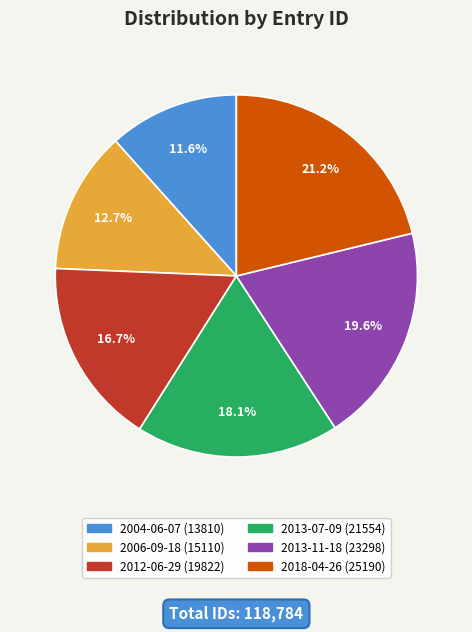

Between 2012-06-29 and 2013-07-09, which is larger?

2013-07-09